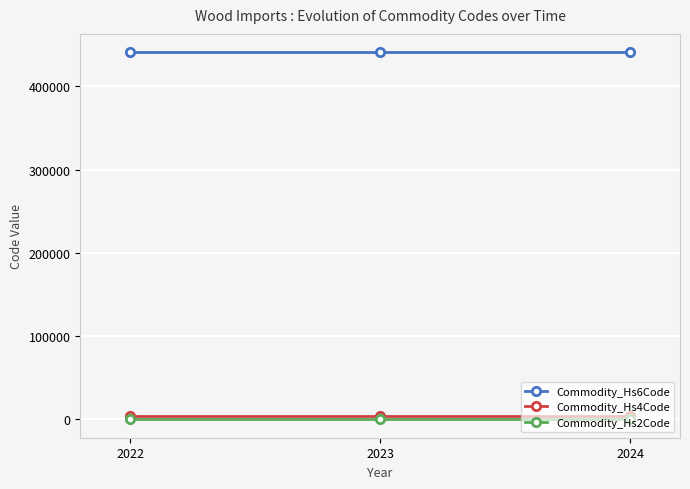

List the series in order of their peak value, highest first.

Commodity_Hs6Code, Commodity_Hs4Code, Commodity_Hs2Code